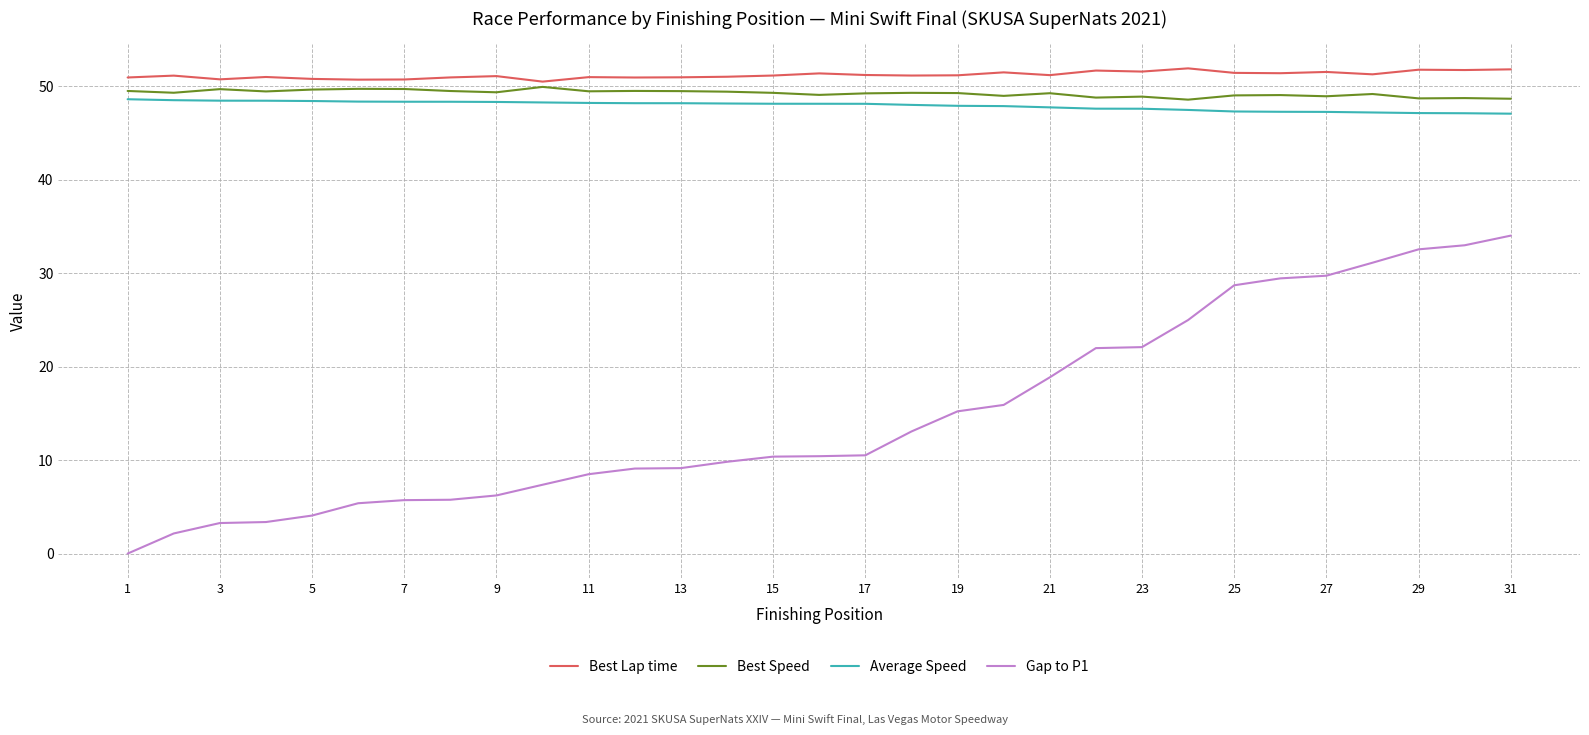

What is the difference between the maximum and minimum values in the Average Speed series?

1.5